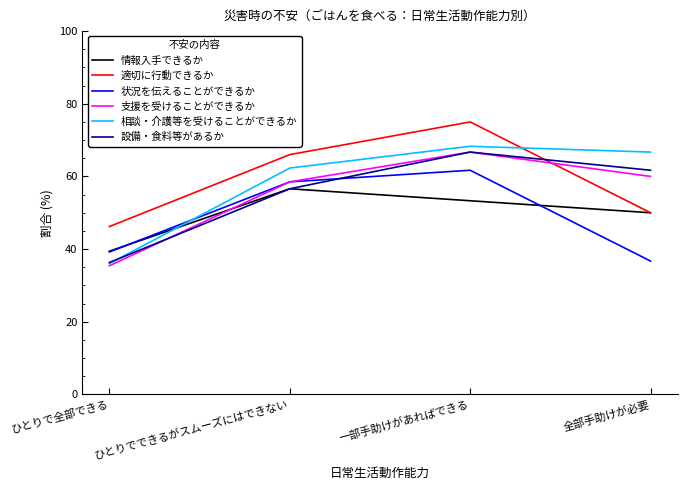

How many times do 状況を伝えることができるか and 相談・介護等を受けることができるか cross each other?

1